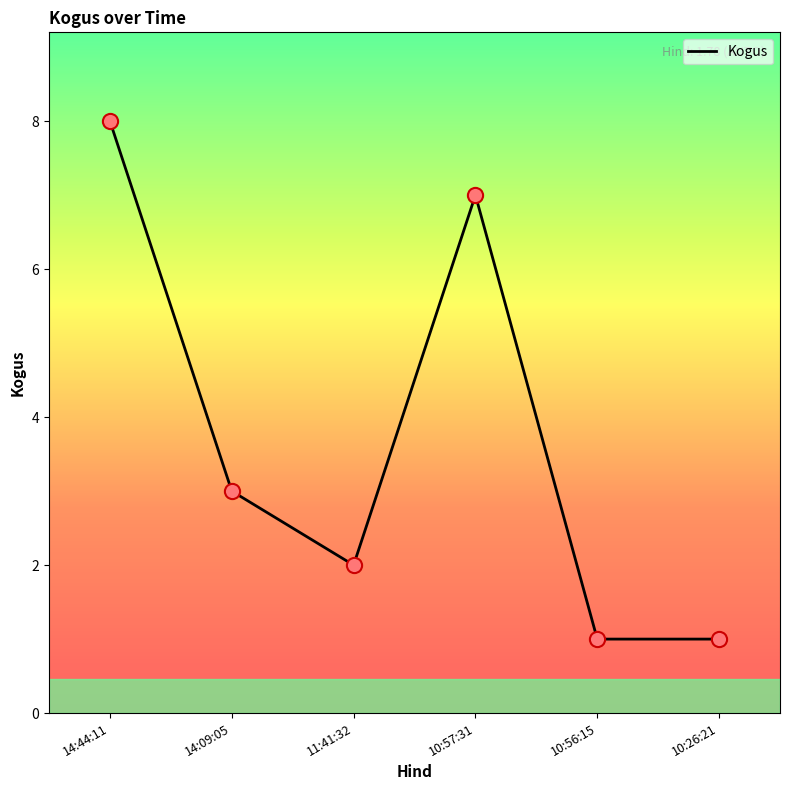

Between 10:56:15 and 14:09:05, which is larger?

14:09:05